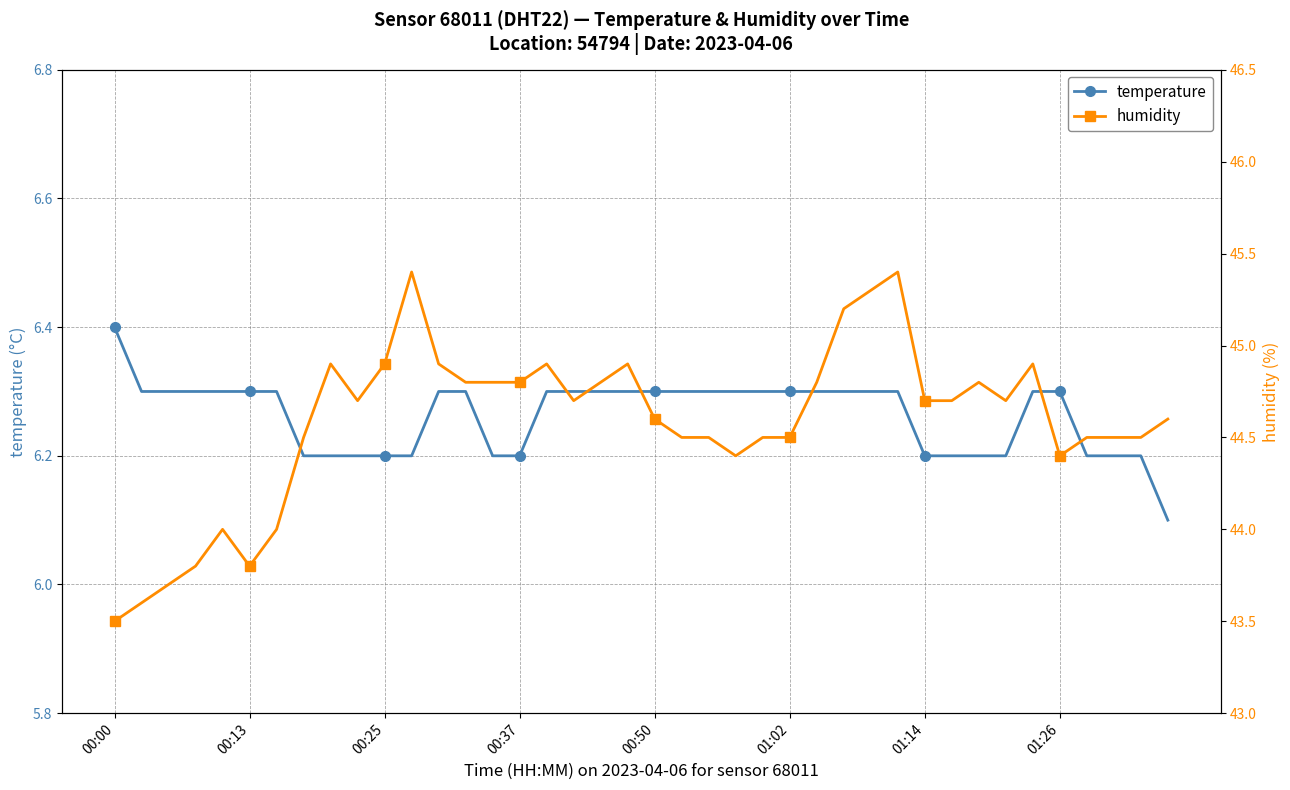

Count the number of categories in the chart.

40